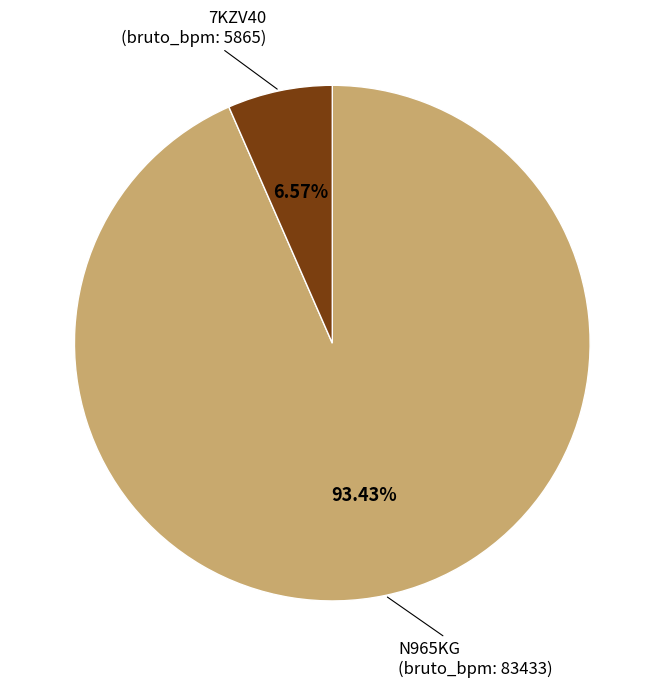

Is there a majority slice in this chart?

Yes